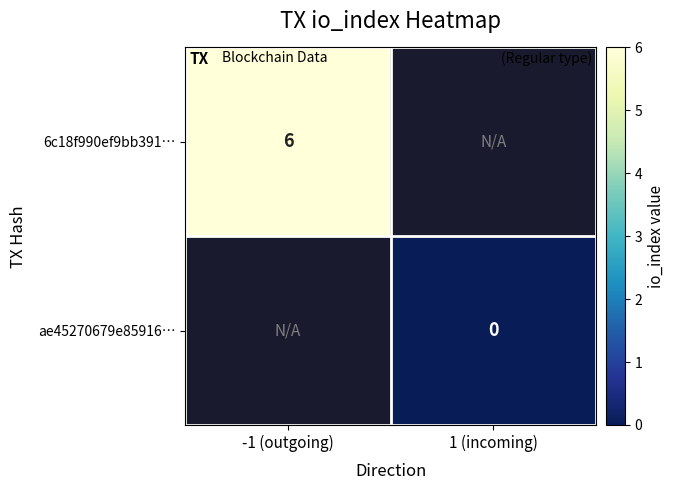

Is the value of 6c18f990ef9bb391… at -1 (outgoing) greater than the value of ae45270679e85916… at 1 (incoming)?

Yes